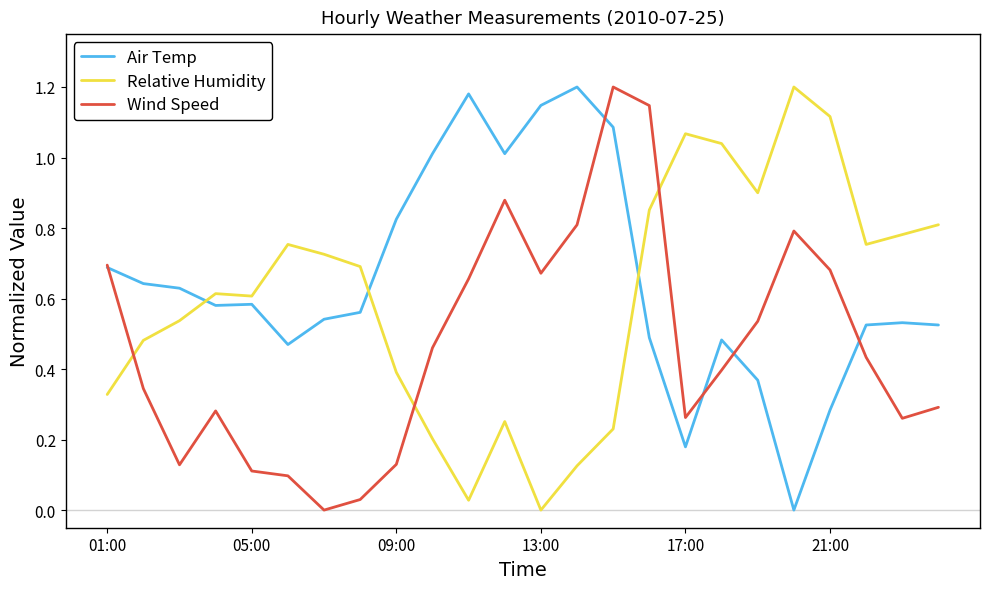

Which series ends up on top after the final intersection of Relative Humidity and Air Temp?

Relative Humidity